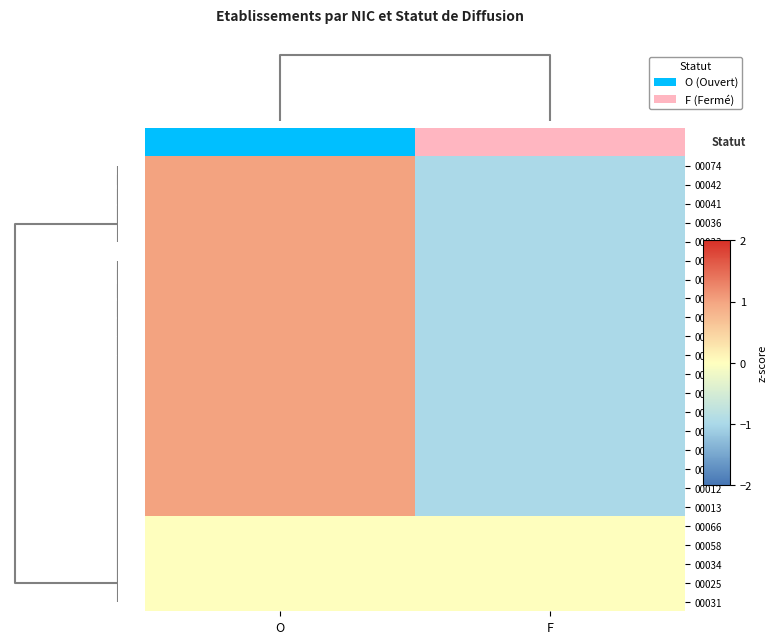

What is the approximate value of 00027 at F?

-1